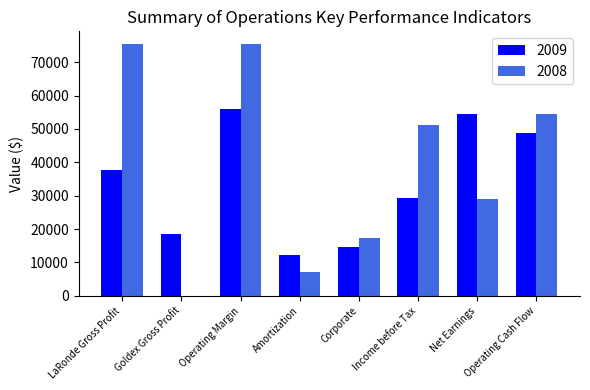

Which series has the largest range (max minus min)?

2008